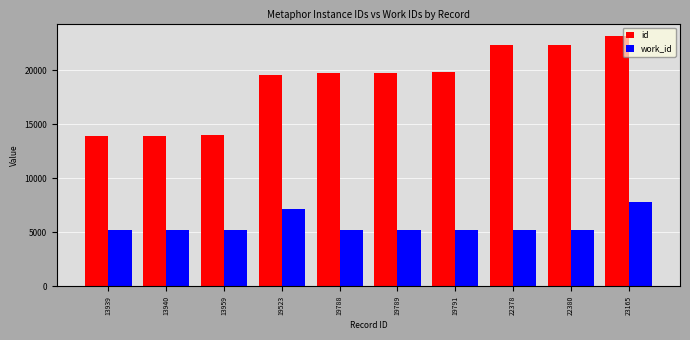

What is the minimum value for work_id?

5175